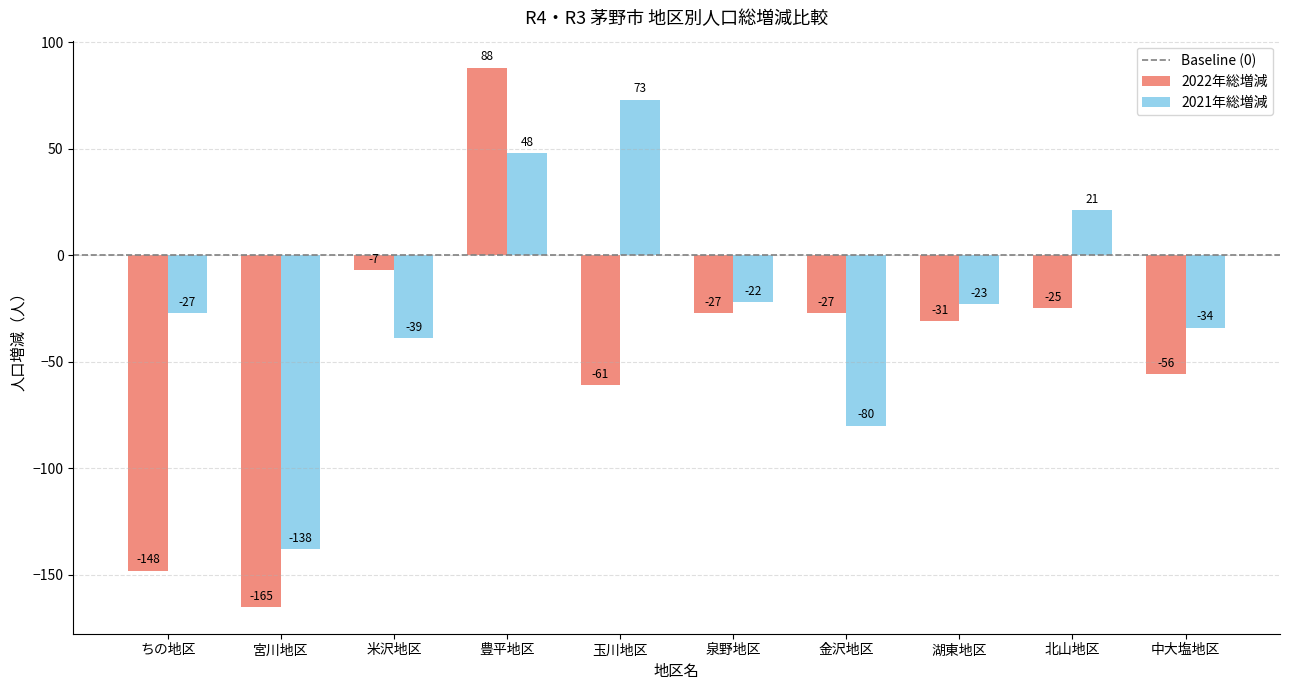

At which category does the chart reach its peak across all series?

豊平地区